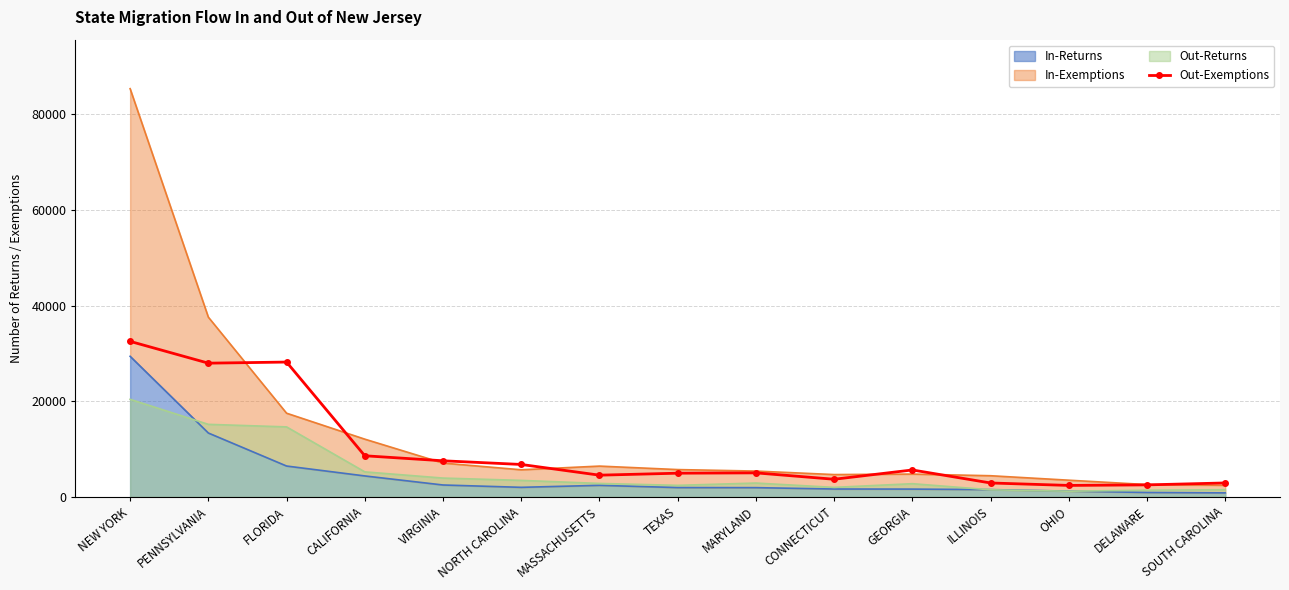

Is it true that the value at ILLINOIS is 4656?

False